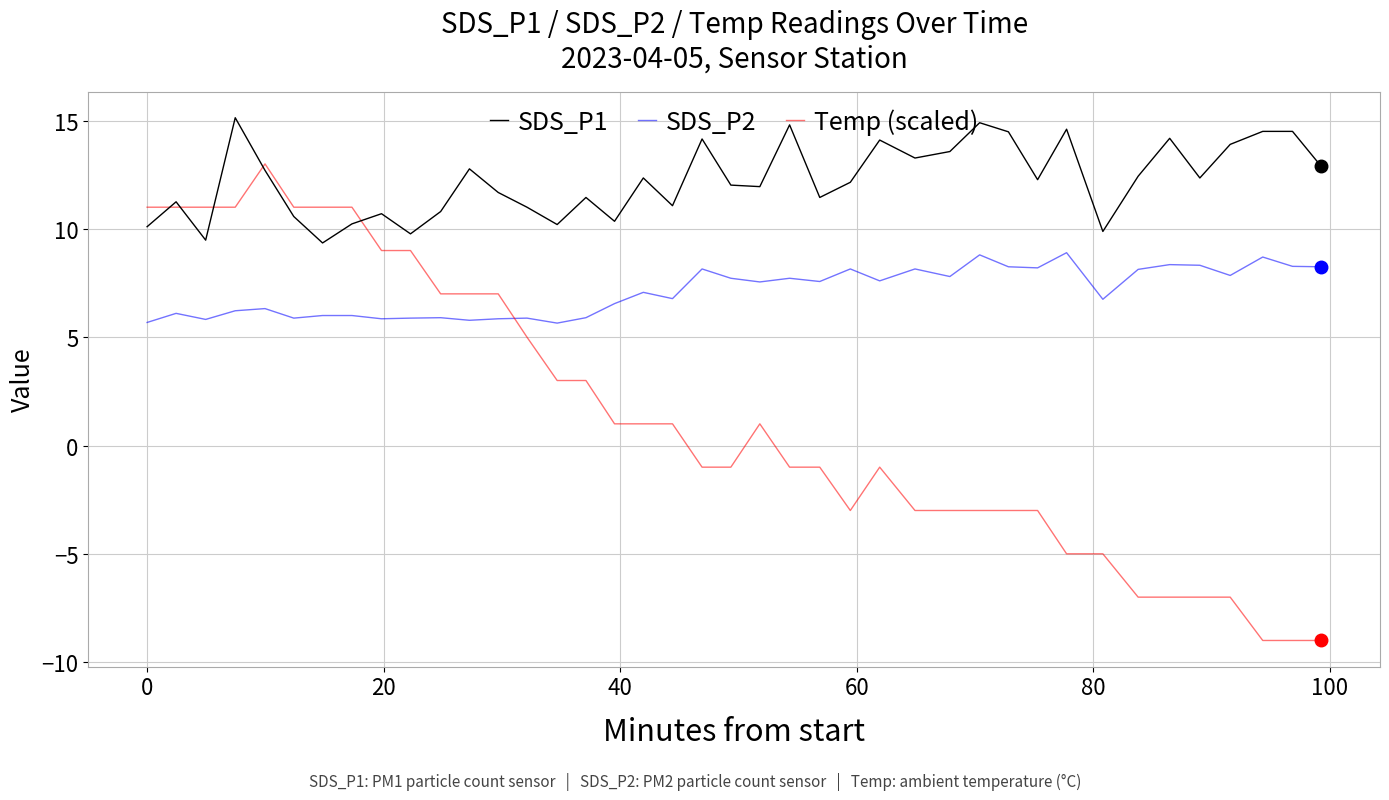

Which series ends up on top after the final intersection of SDS_P1 and Temp (scaled)?

SDS_P1